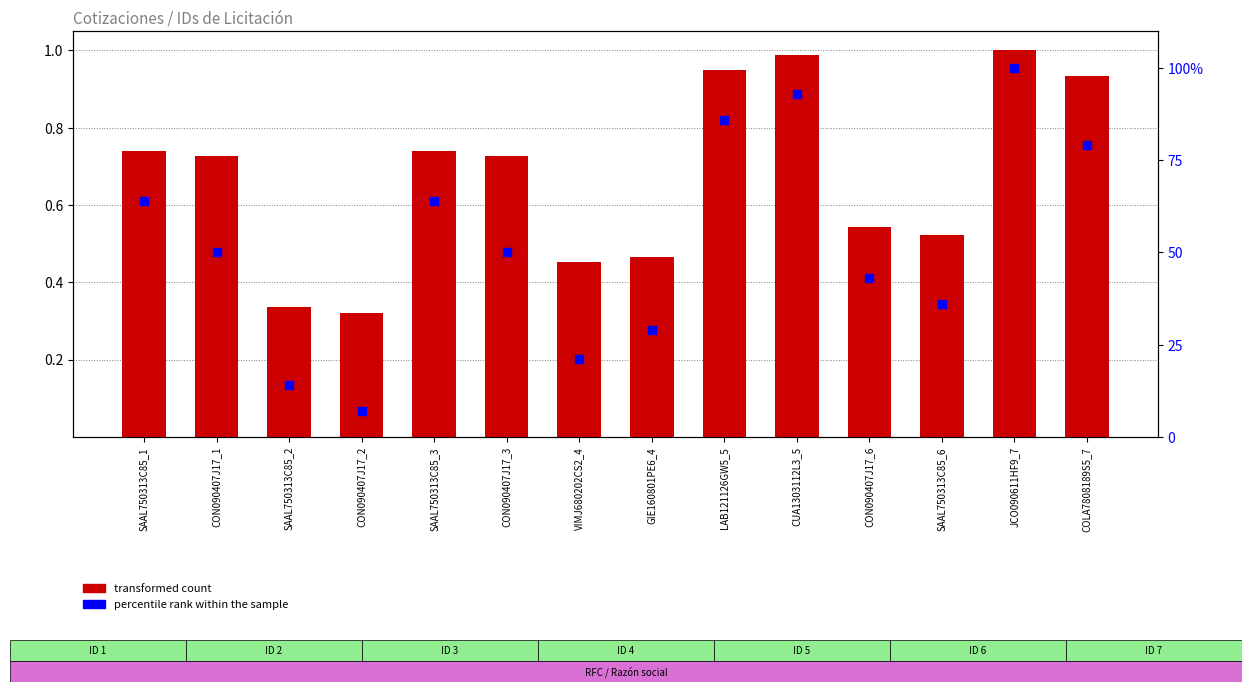

Is the value of transformed count at CON090407J17_3 greater than the value of percentile rank within the sample at GIE160801PE6_4?

No